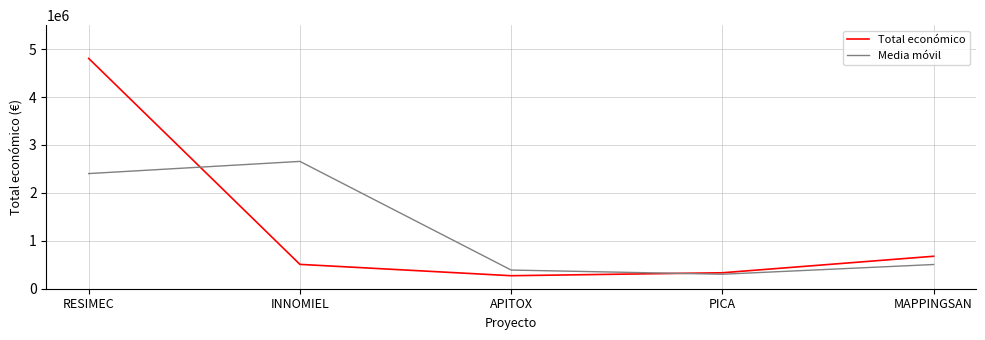

What is the minimum value for Total económico?

271552.0